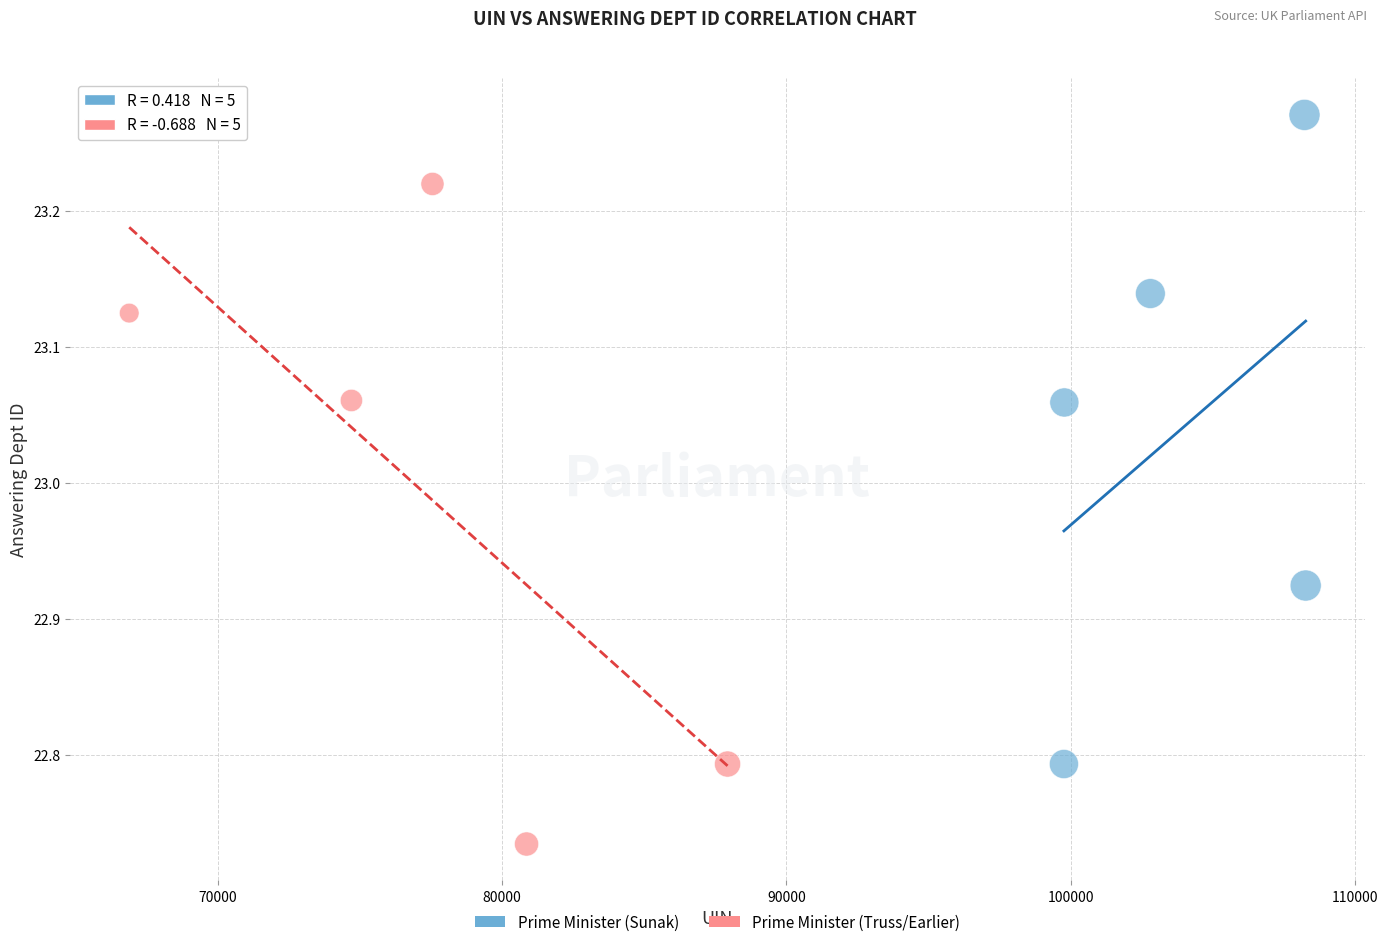

Which series reaches the maximum Y coordinate?

Prime Minister (Sunak)